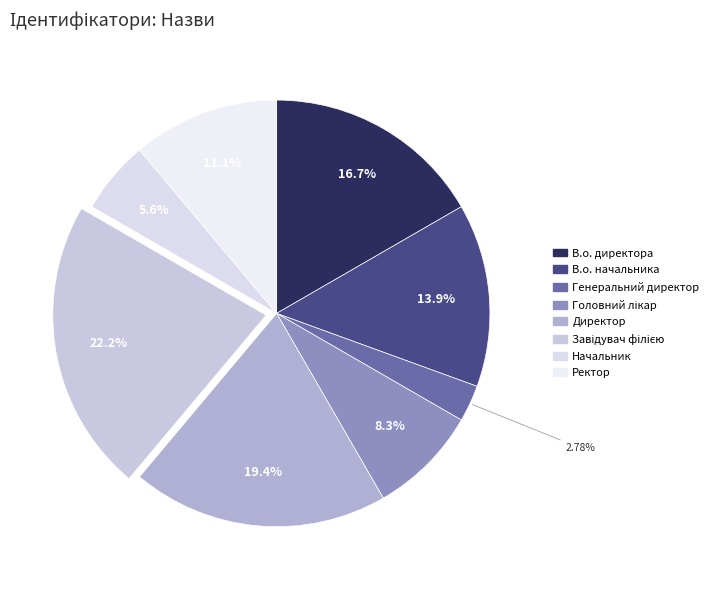

Rank the categories by value from highest to lowest.

Завідувач філією, Директор, В.о. директора, В.о. начальника, Ректор, Головний лікар, Начальник, Генеральний директор